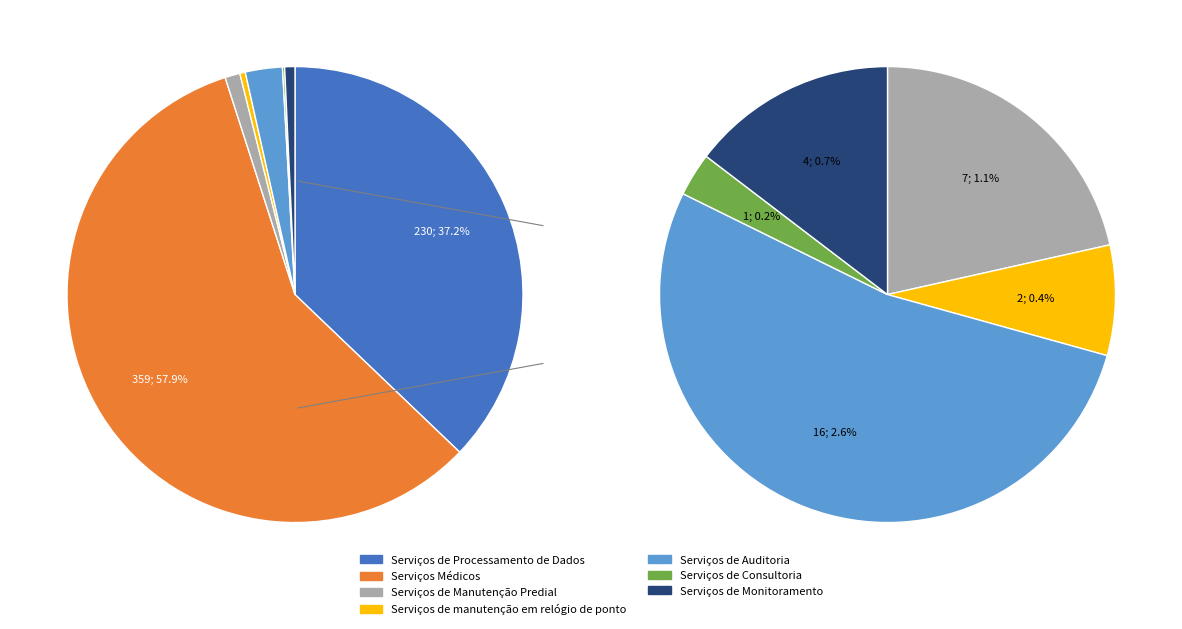

Count the number of slices in the pie.

7